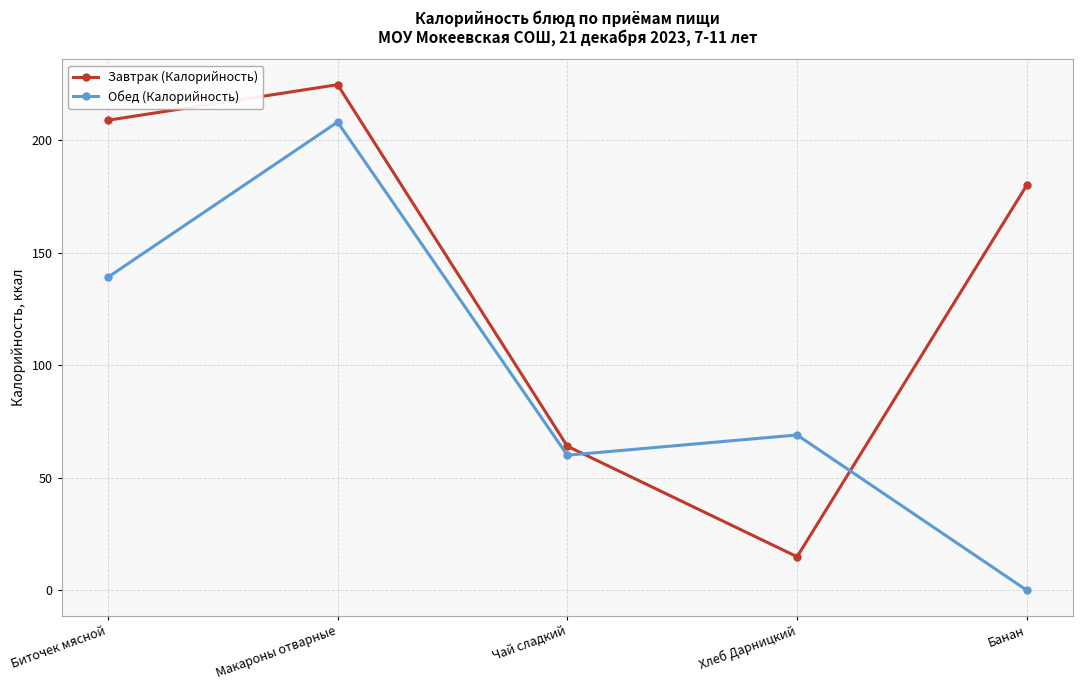

Rank the categories by Завтрак (Калорийность) value from highest to lowest.

Макароны отварные, Биточек мясной, Банан, Чай сладкий, Хлеб Дарницкий